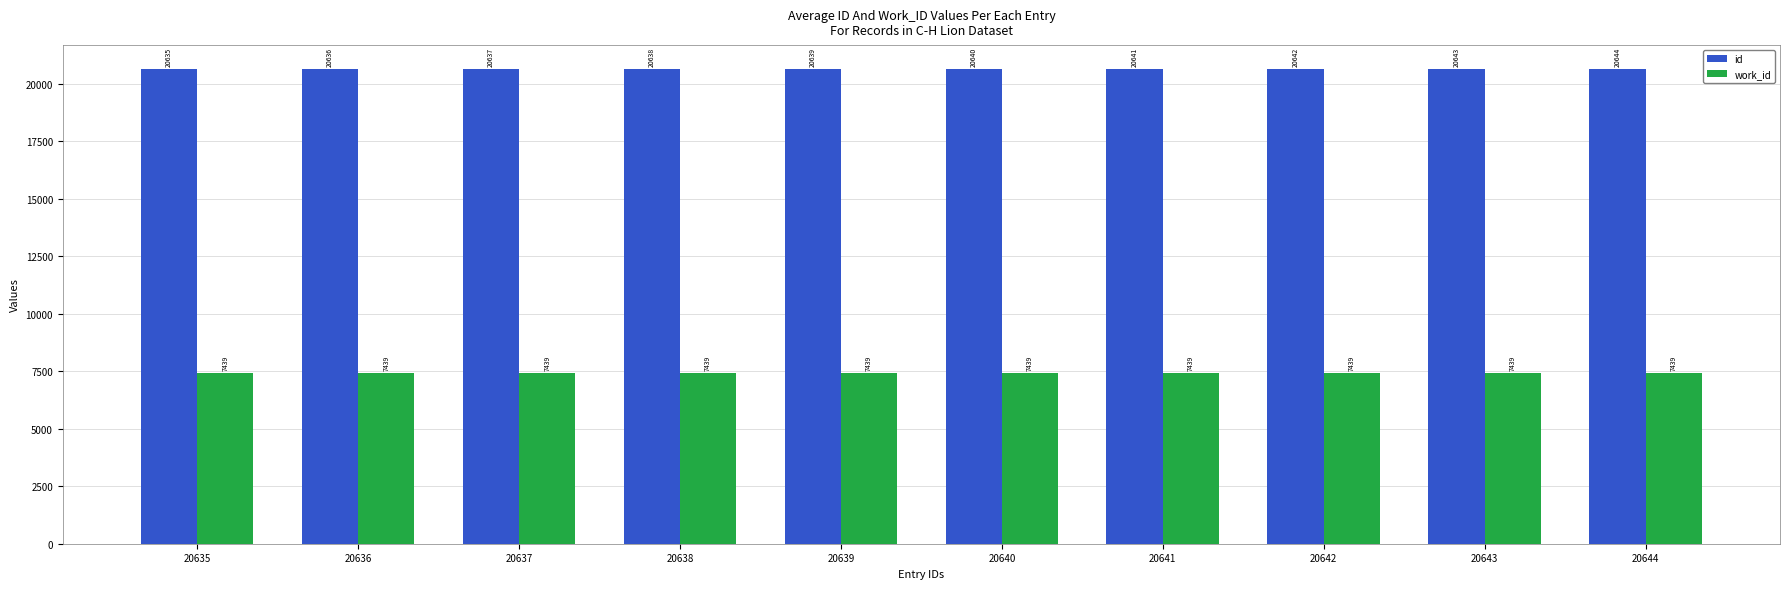

What is the sum of the work_id values at 20636 and 20639?

14878